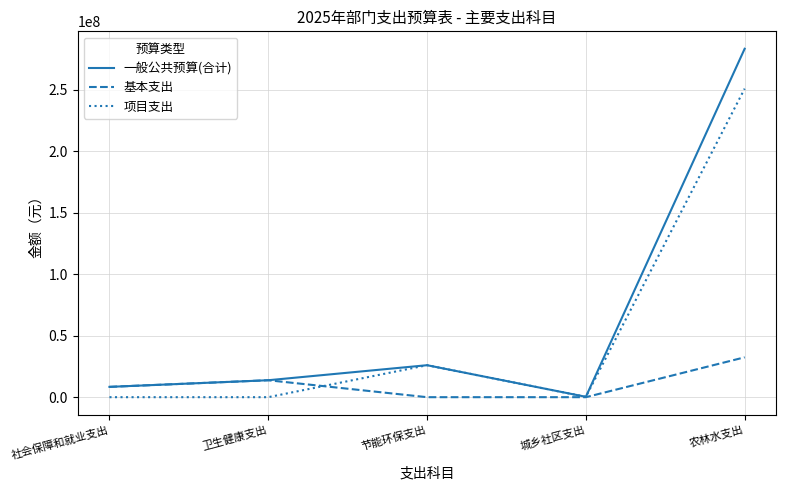

Which series has the largest total across all categories?

一般公共预算(合计)